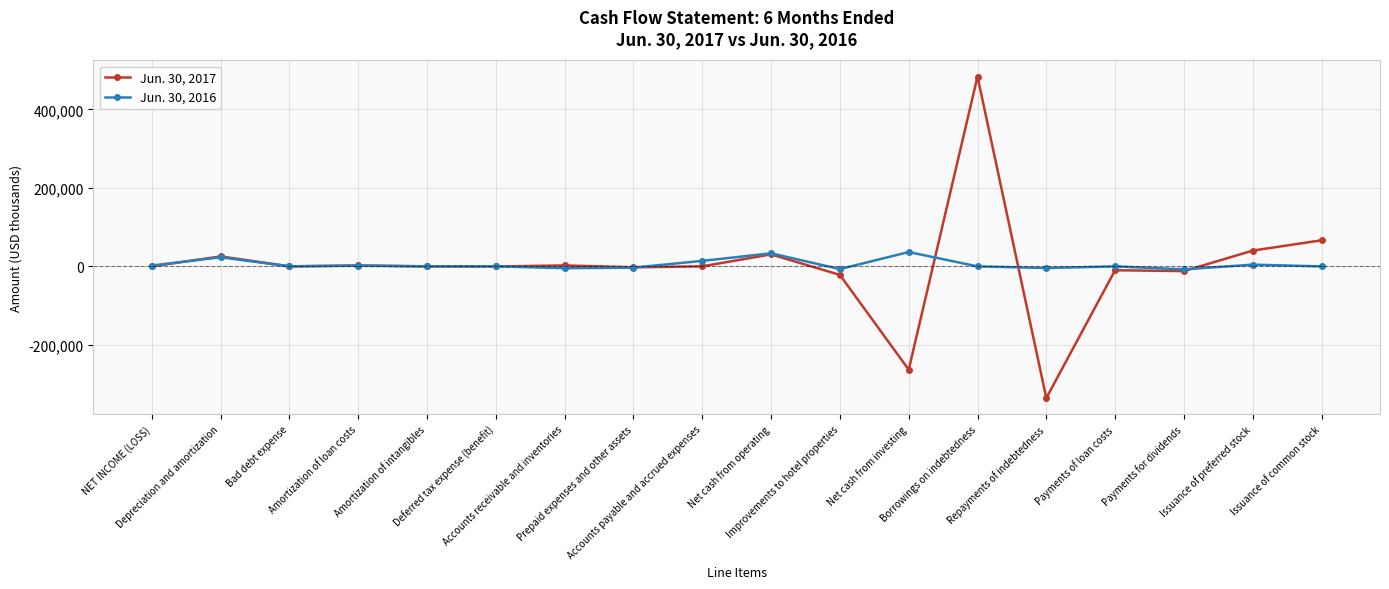

Does the chart have visible grid lines?

Yes